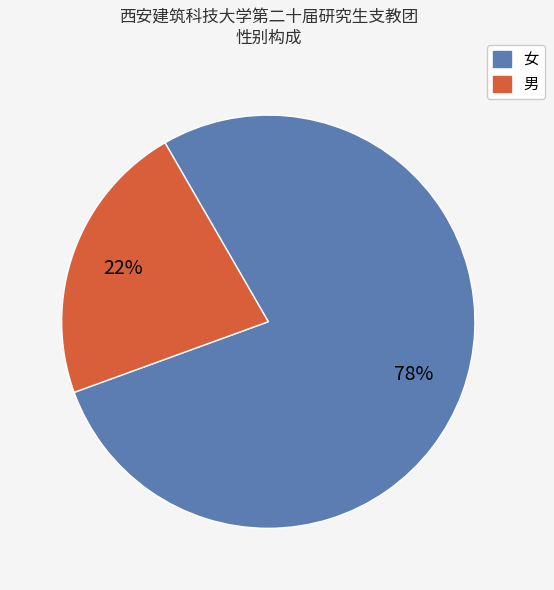

To the nearest percent, what portion does 女 represent?

78%